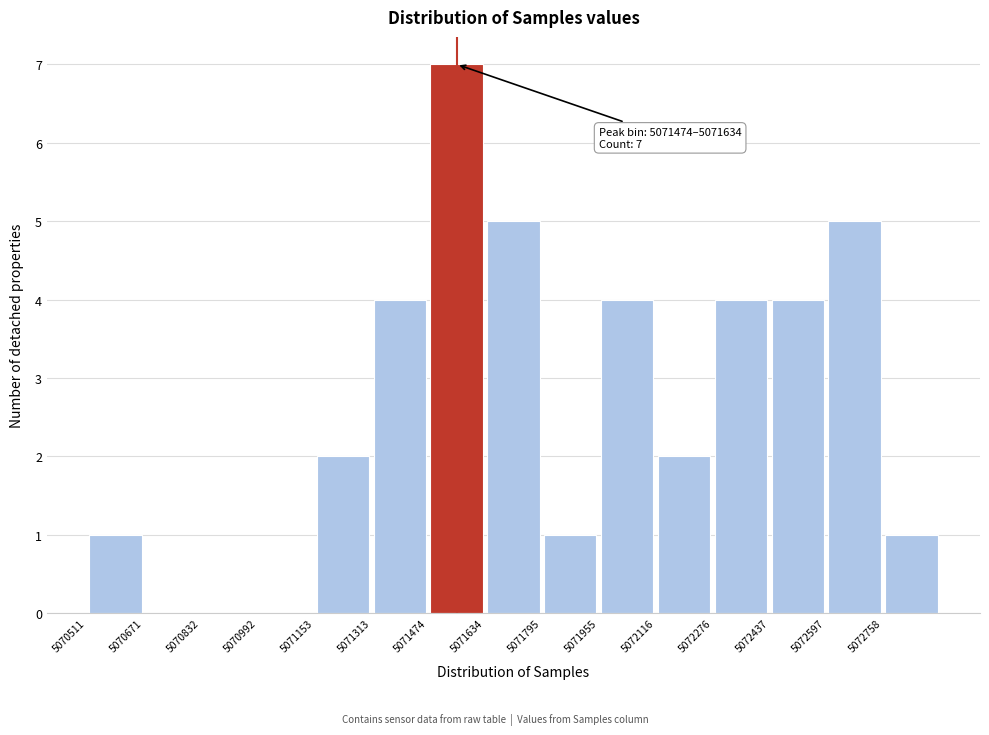

Over which range of the x-axis is the bar tallest?

5071480 to 5071640